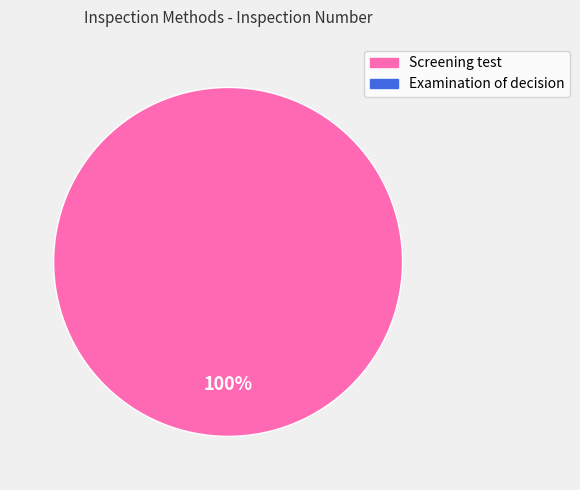

Is there a majority slice in this chart?

Yes